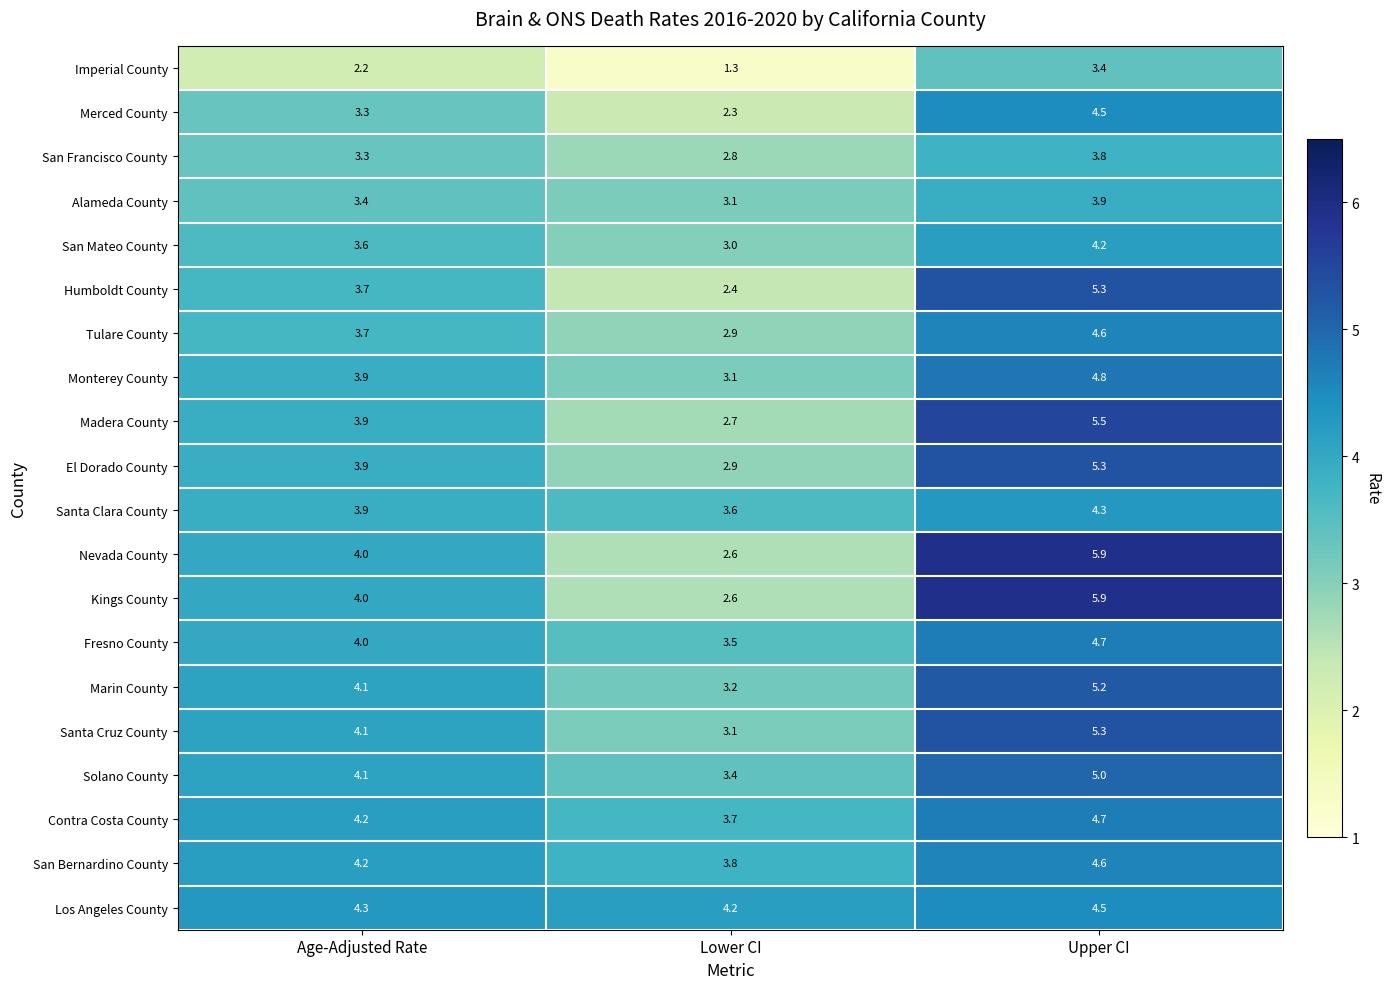

Where is Santa Clara County nearest to the value 3?

Lower CI